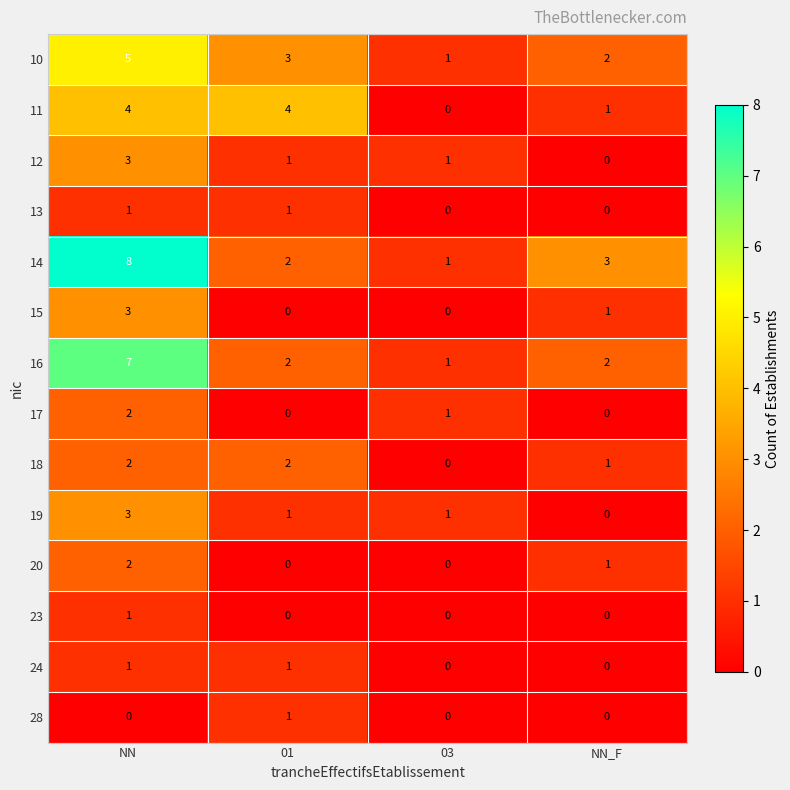

Read the 14 value at NN.

8